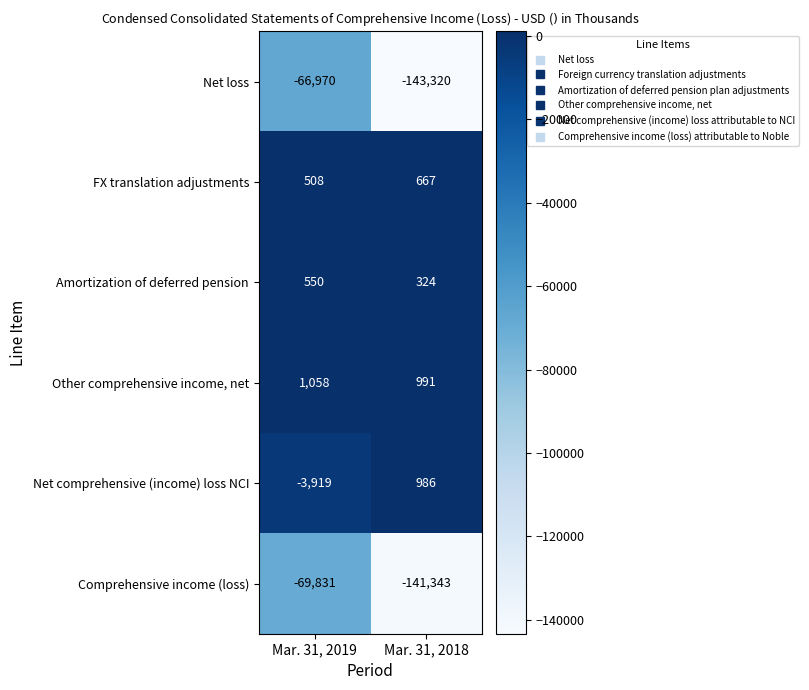

What is the difference between the maximum and minimum values in the Other comprehensive income, net series?

67